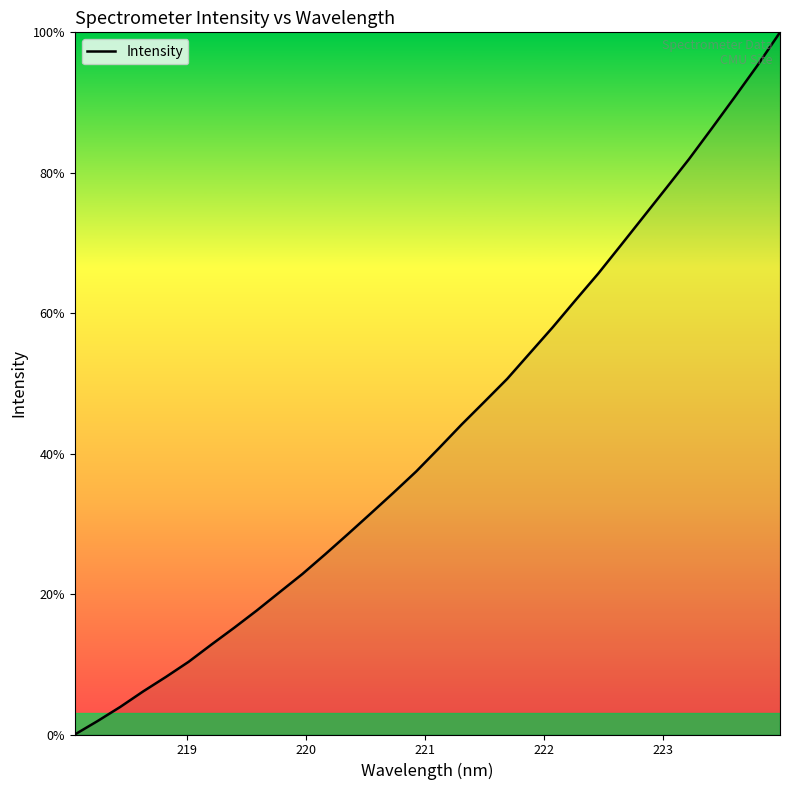

What is the maximum value shown in the chart?

100.0